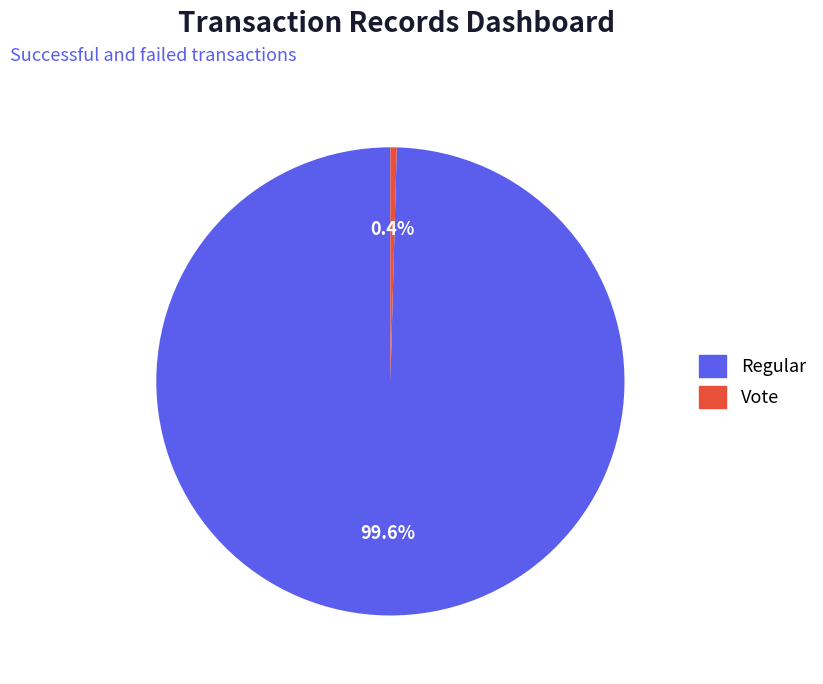

Does Vote account for over 50% of the chart?

No